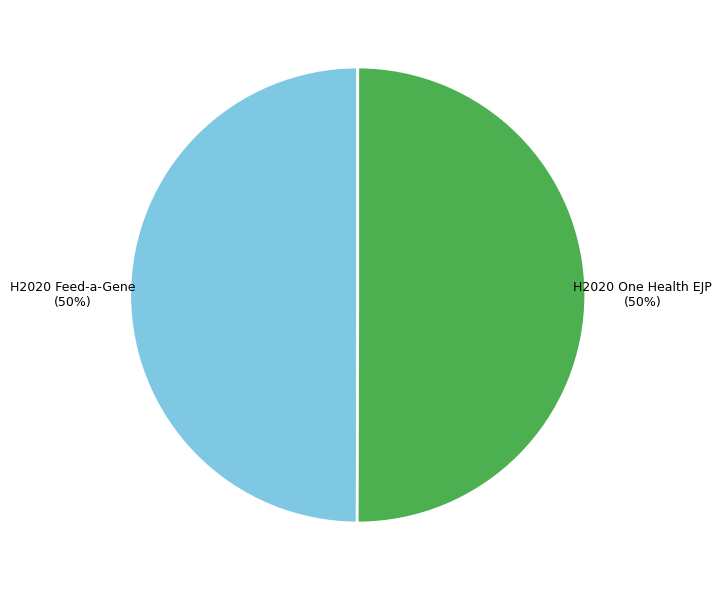

To the nearest percent, what is the combined percentage of H2020 One Health EJP and H2020 Feed-a-Gene?

100%